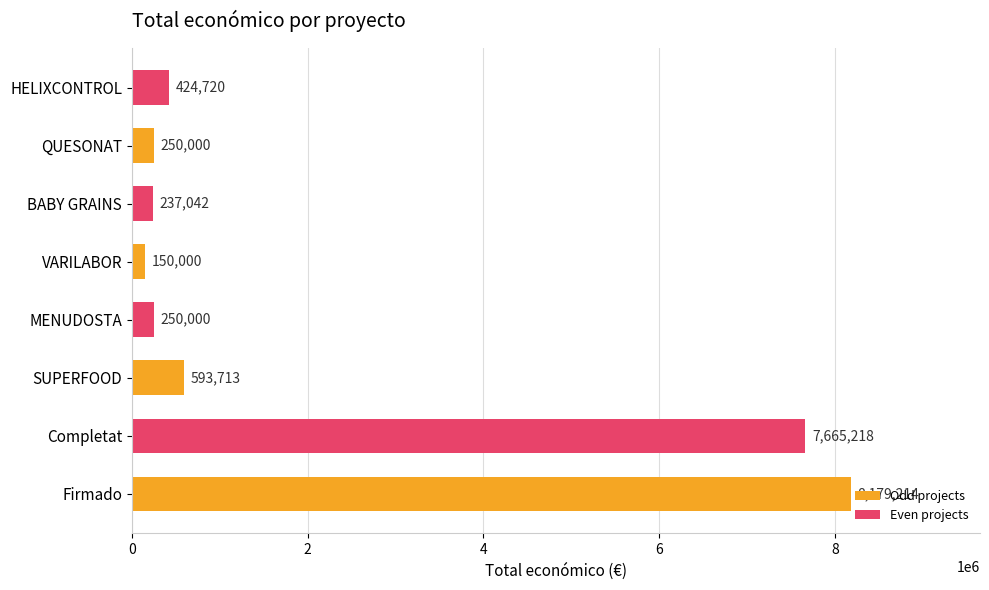

What is the difference between the maximum and second lowest values?

7942172